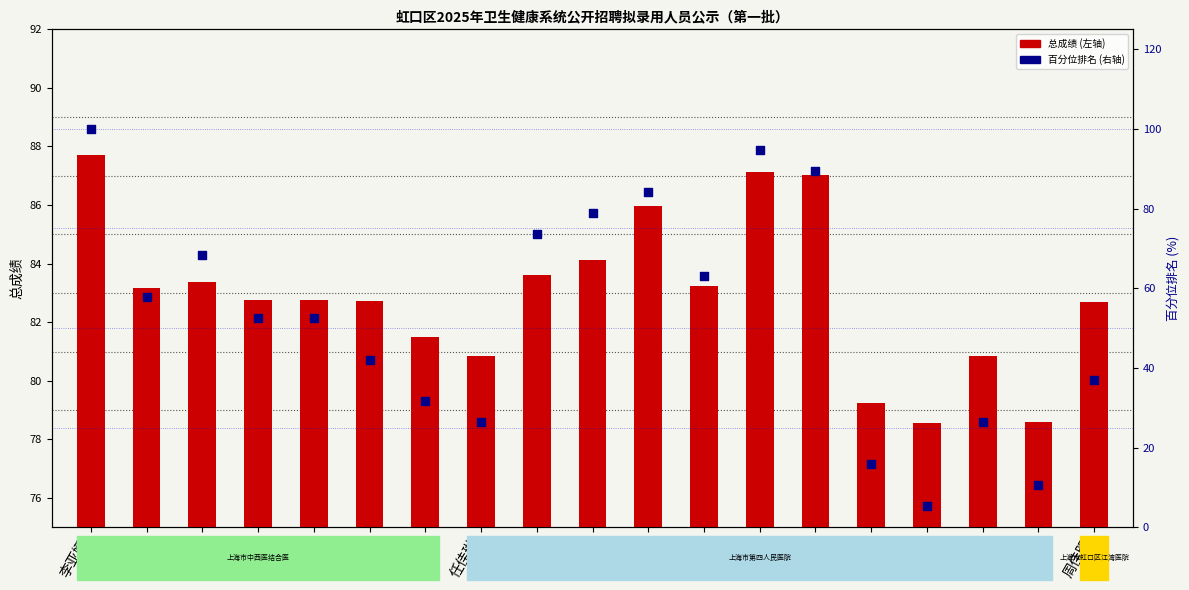

At which category is the sum across all series the highest?

李亚娜